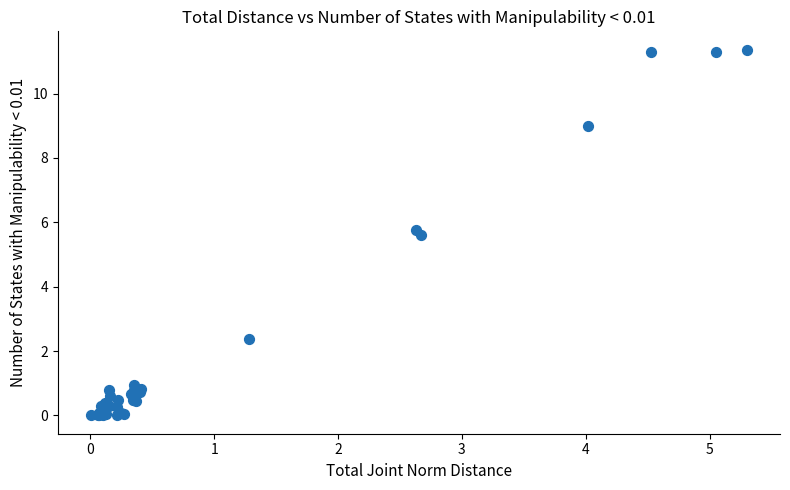

What Y value in the scatter plot is closest to 5?

5.6